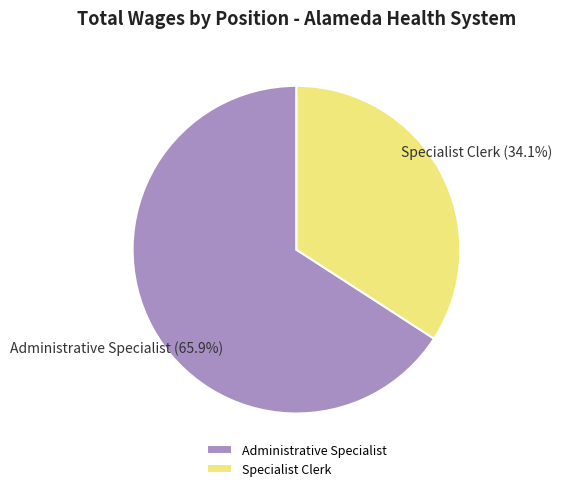

Is there any slice that represents more than half of the pie?

Yes